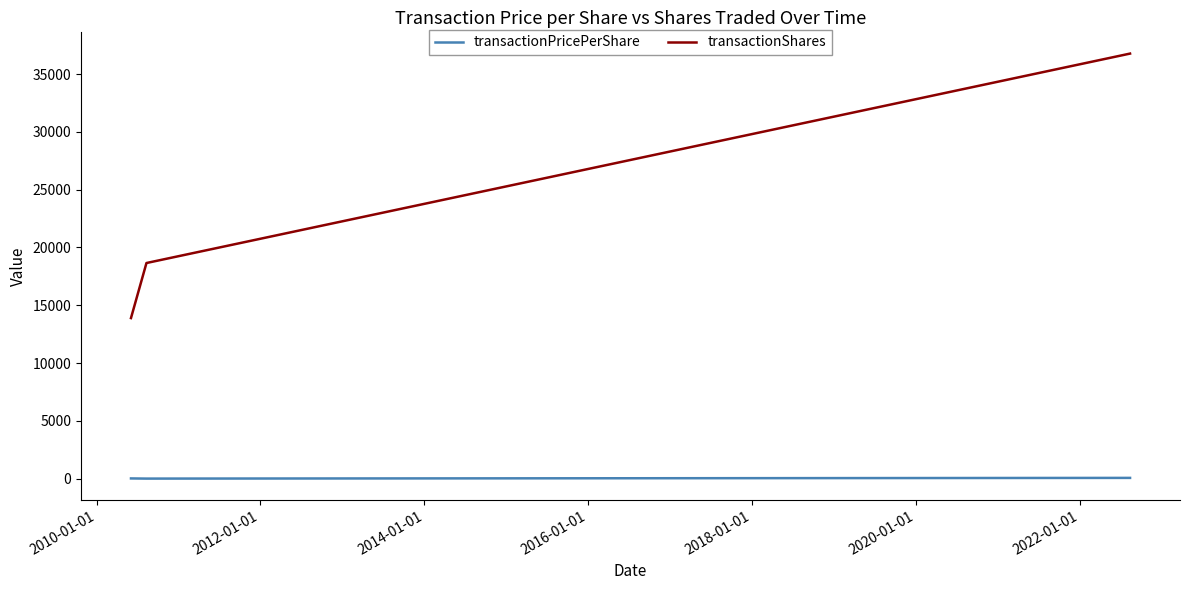

At how many categories does at least one series exceed 9266?

3